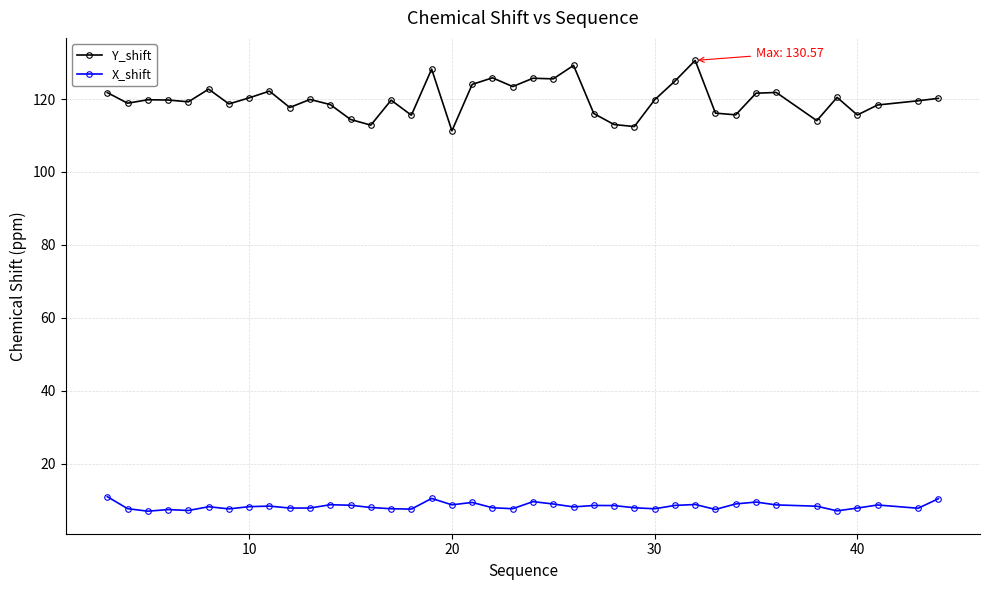

True or false: X_shift and Y_shift cross at least once.

False